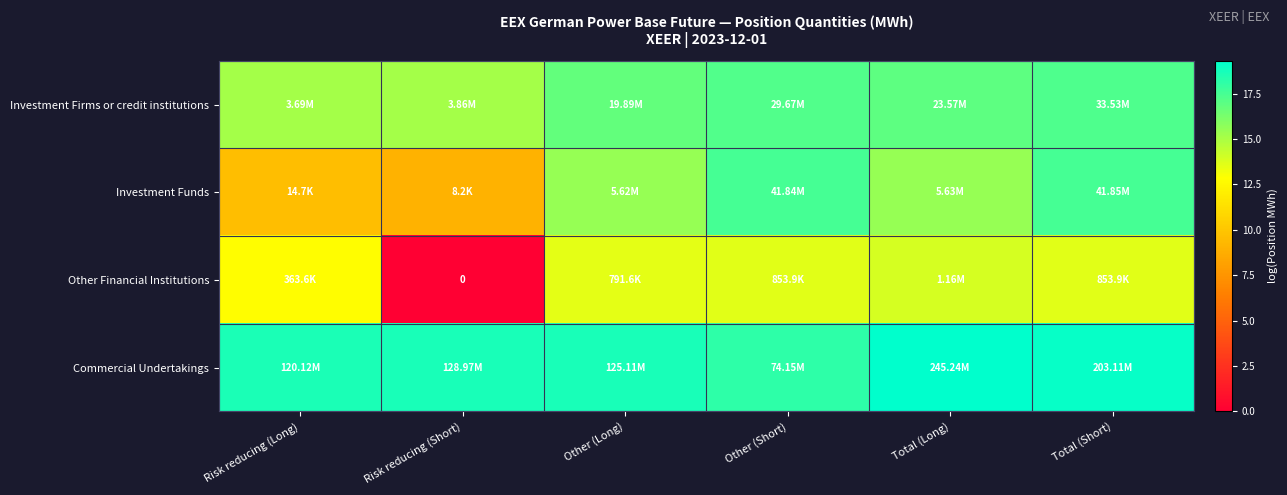

Is the value of Commercial Undertakings at Risk reducing (Short) greater than the value of Investment Funds at Total (Short)?

Yes